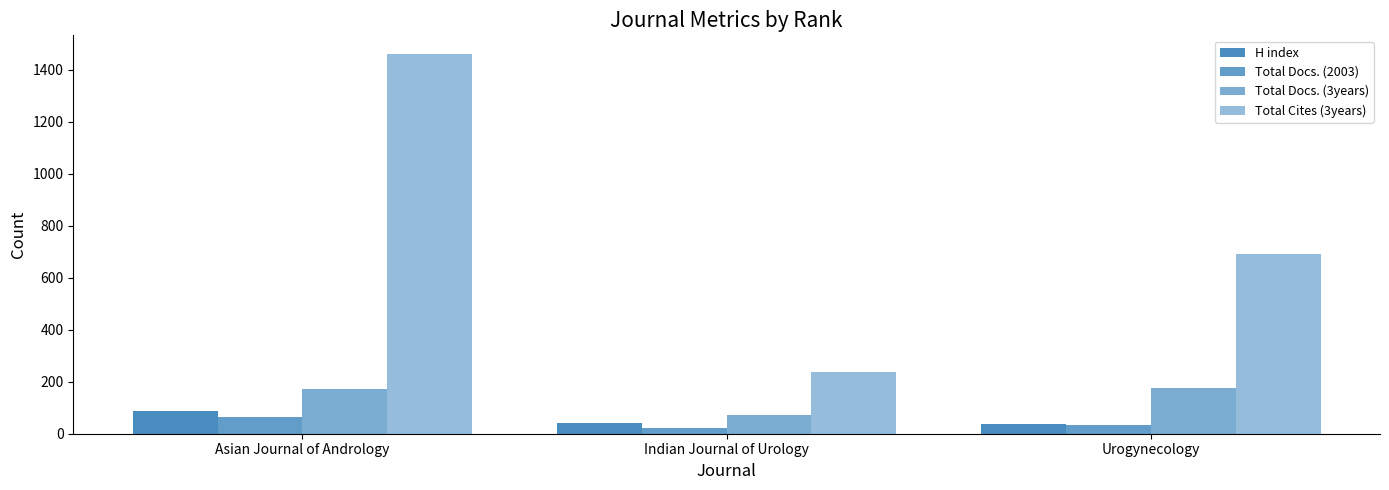

How many bars are there in each group?

4